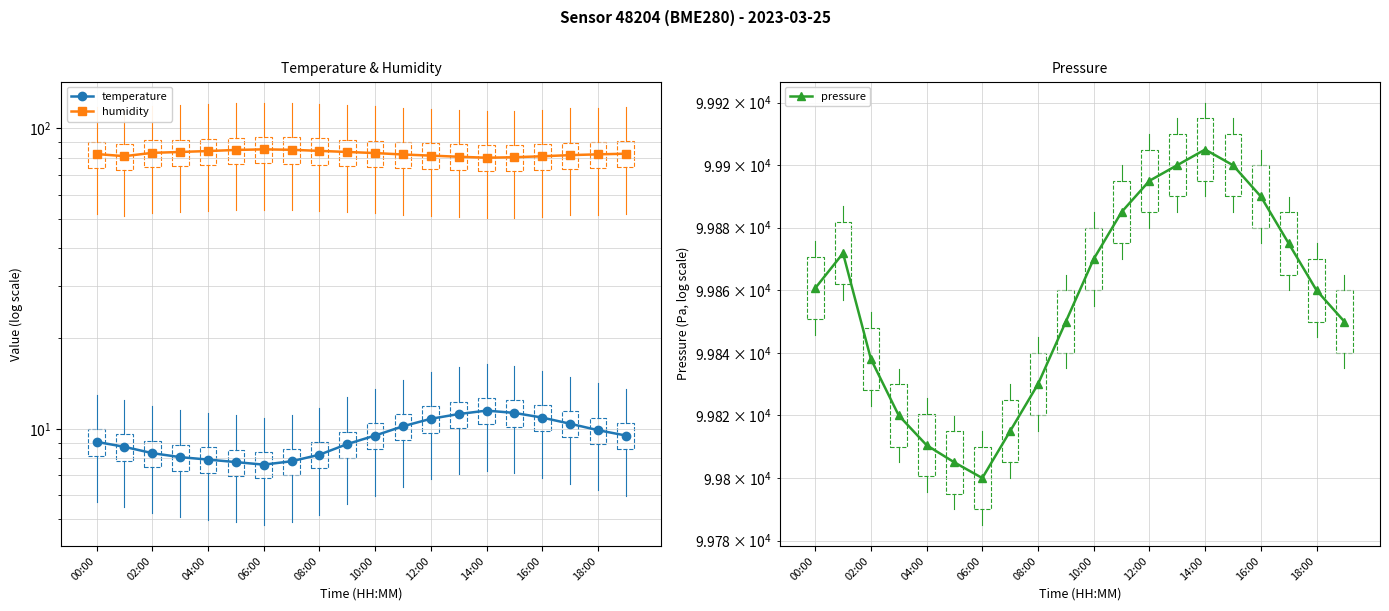

List the series in order of their peak value, highest first.

pressure, humidity, temperature